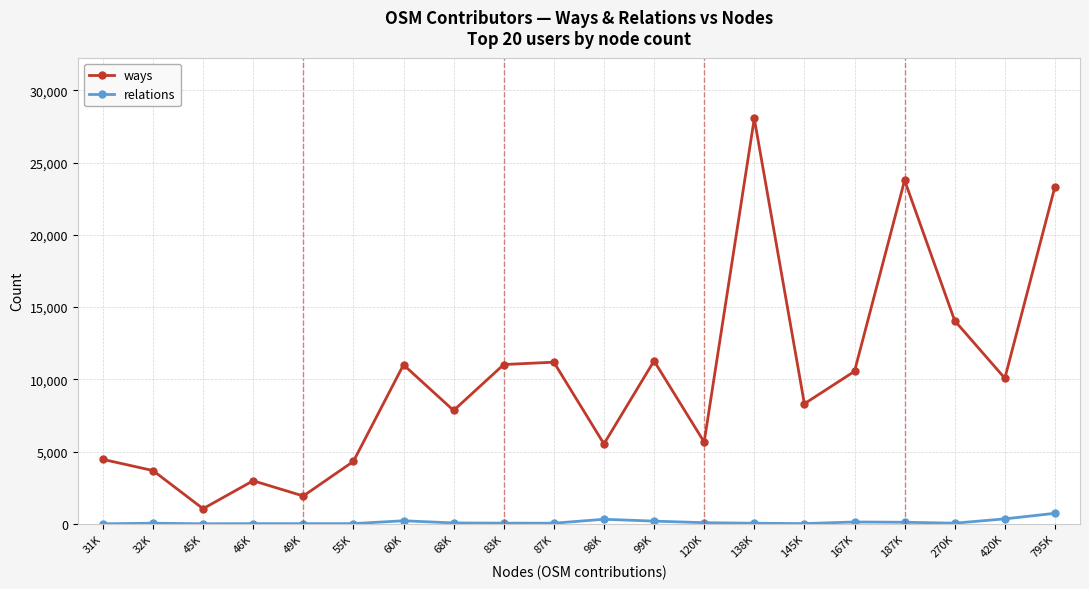

What are all the series names shown in the legend?

ways, relations